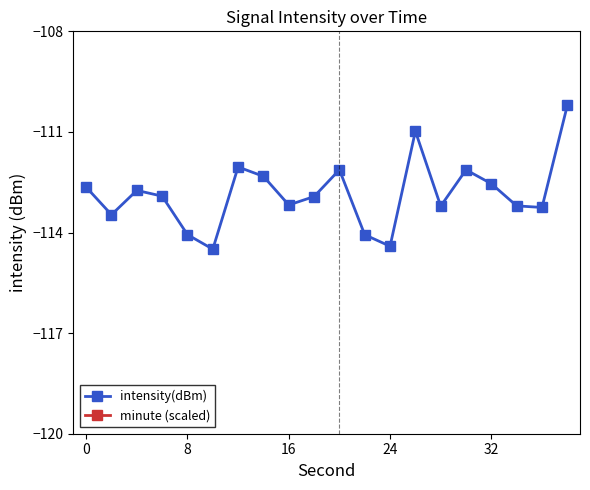

How many interior local valleys does the intensity(dBm) series have?

6